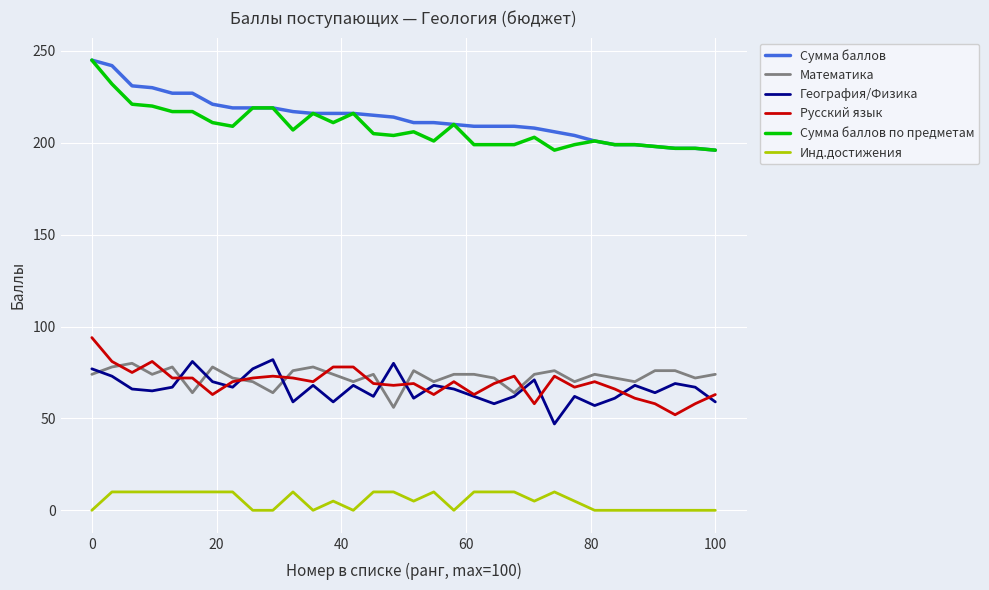

What is the maximum value for Сумма баллов?

245